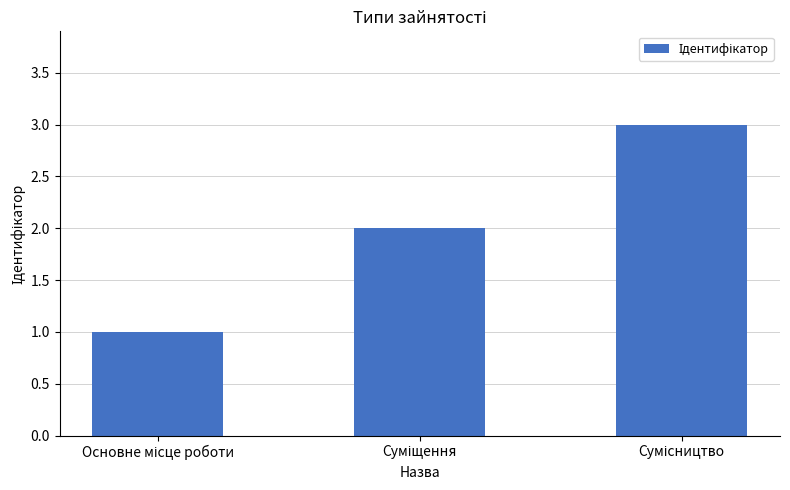

How many distinct data groups are displayed?

1